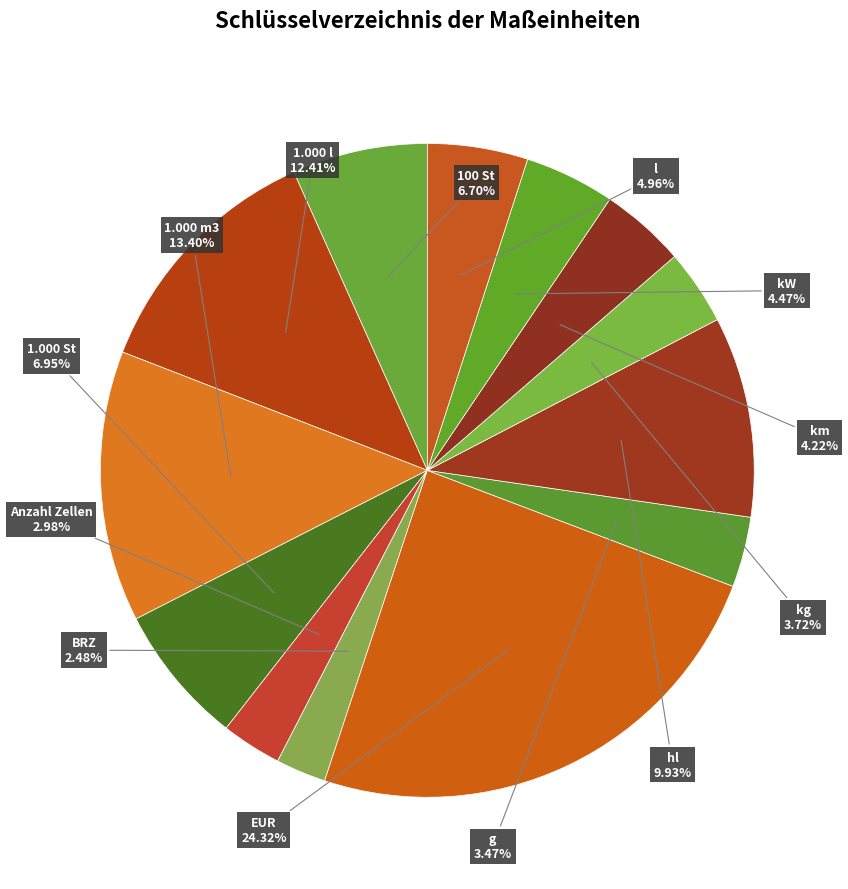

What is the largest slice in the pie chart?

EUR